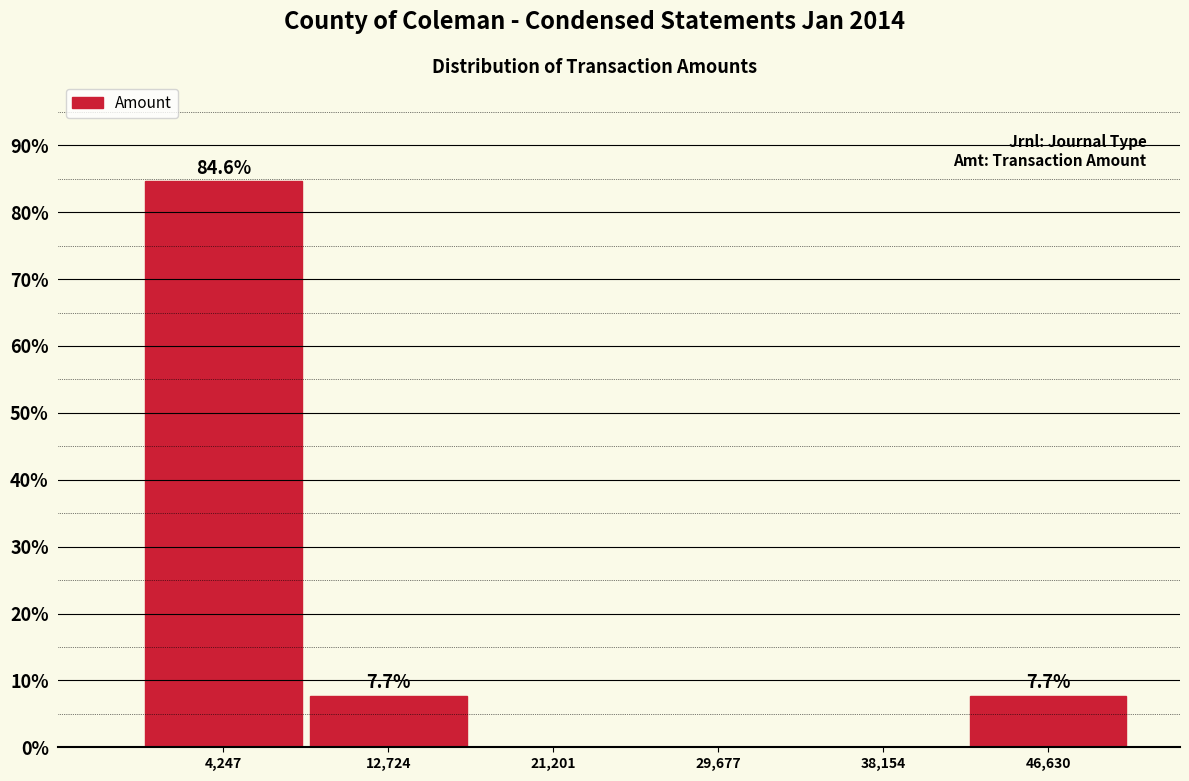

Over which range of the x-axis is the bar tallest?

0 to 8000